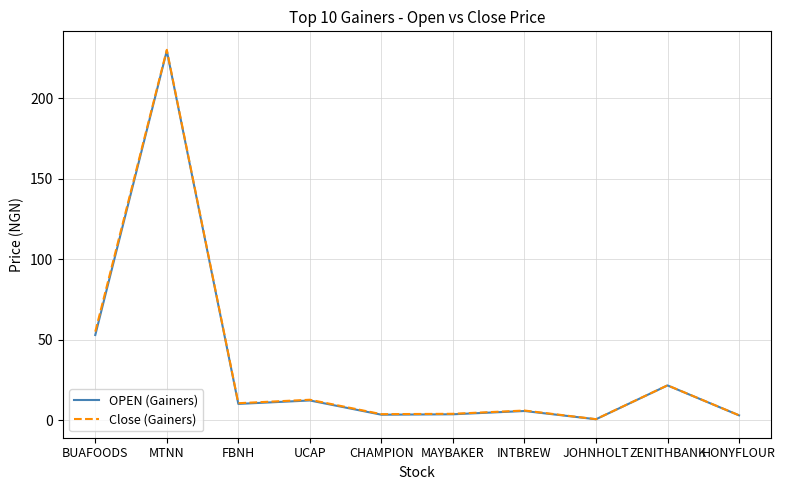

What is the sum of all OPEN (Gainers) values?

342.7